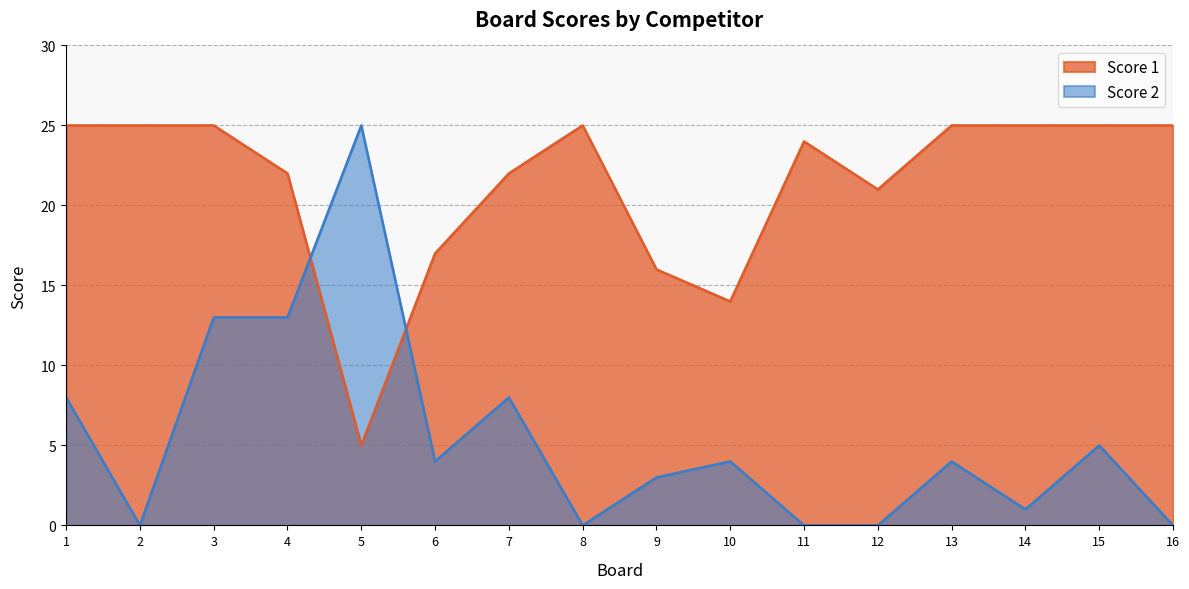

Reading left to right, list all the values displayed in this chart.

Score 1: 1=25	2=25	3=25	4=22	5=5	6=17	7=22	8=25	9=16	10=14	11=24	12=21	13=25	14=25	15=25	16=25
Score 2: 1=8	2=0	3=13	4=13	5=25	6=4	7=8	8=0	9=3	10=4	11=0	12=0	13=4	14=1	15=5	16=0